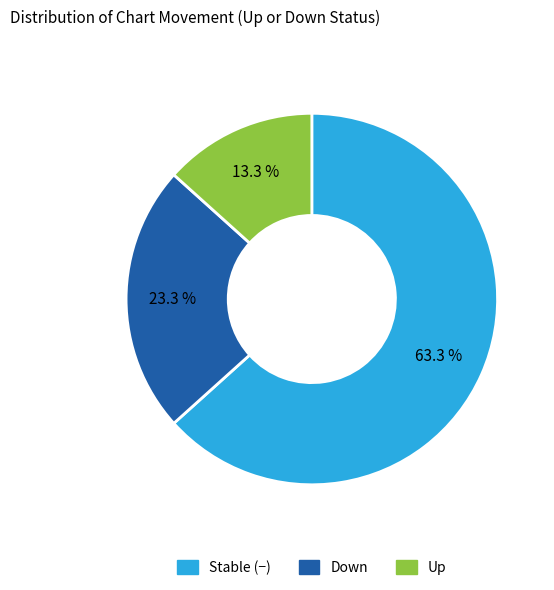

What percentage is NOT represented by Down?

76.7%